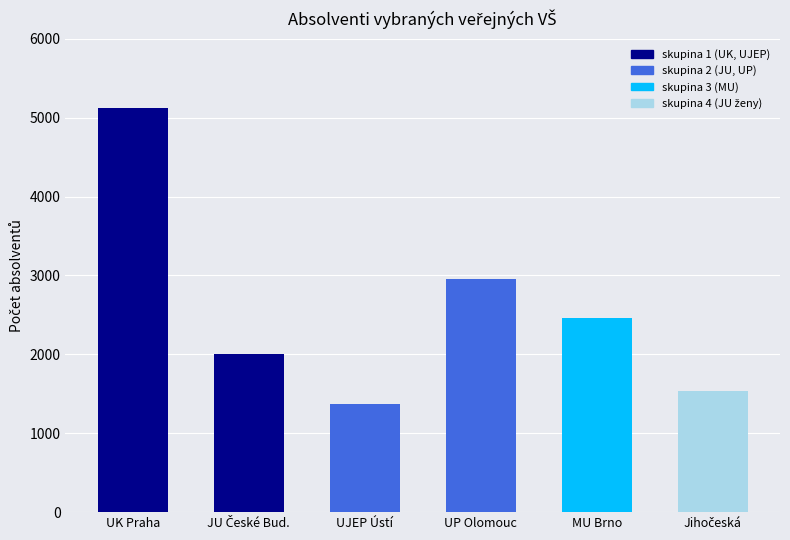

What is the sum of all values?

15440